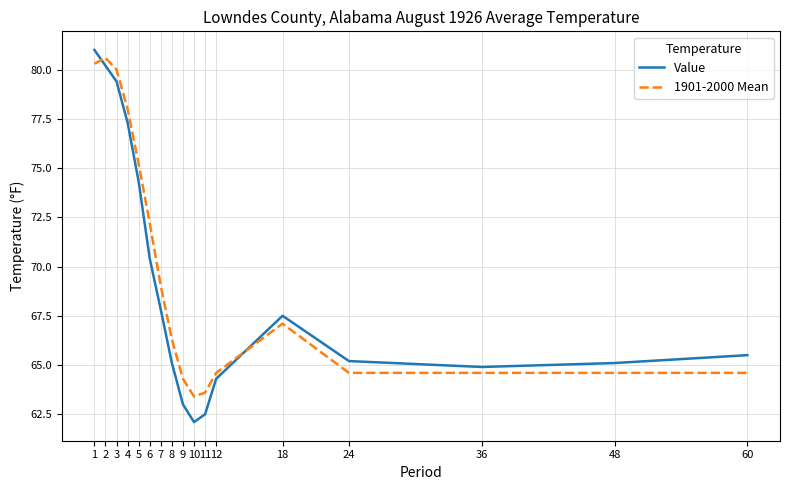

Is it true that Value equals 127.8 at 1?

False